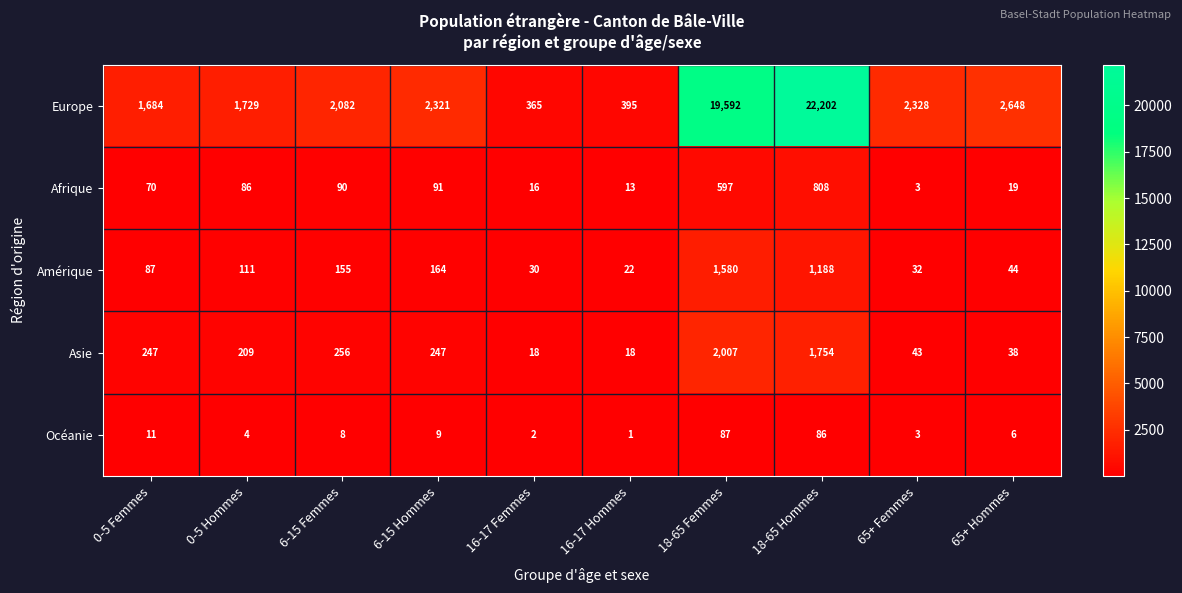

Which category has the lowest value in the Amérique series?

16-17 Hommes